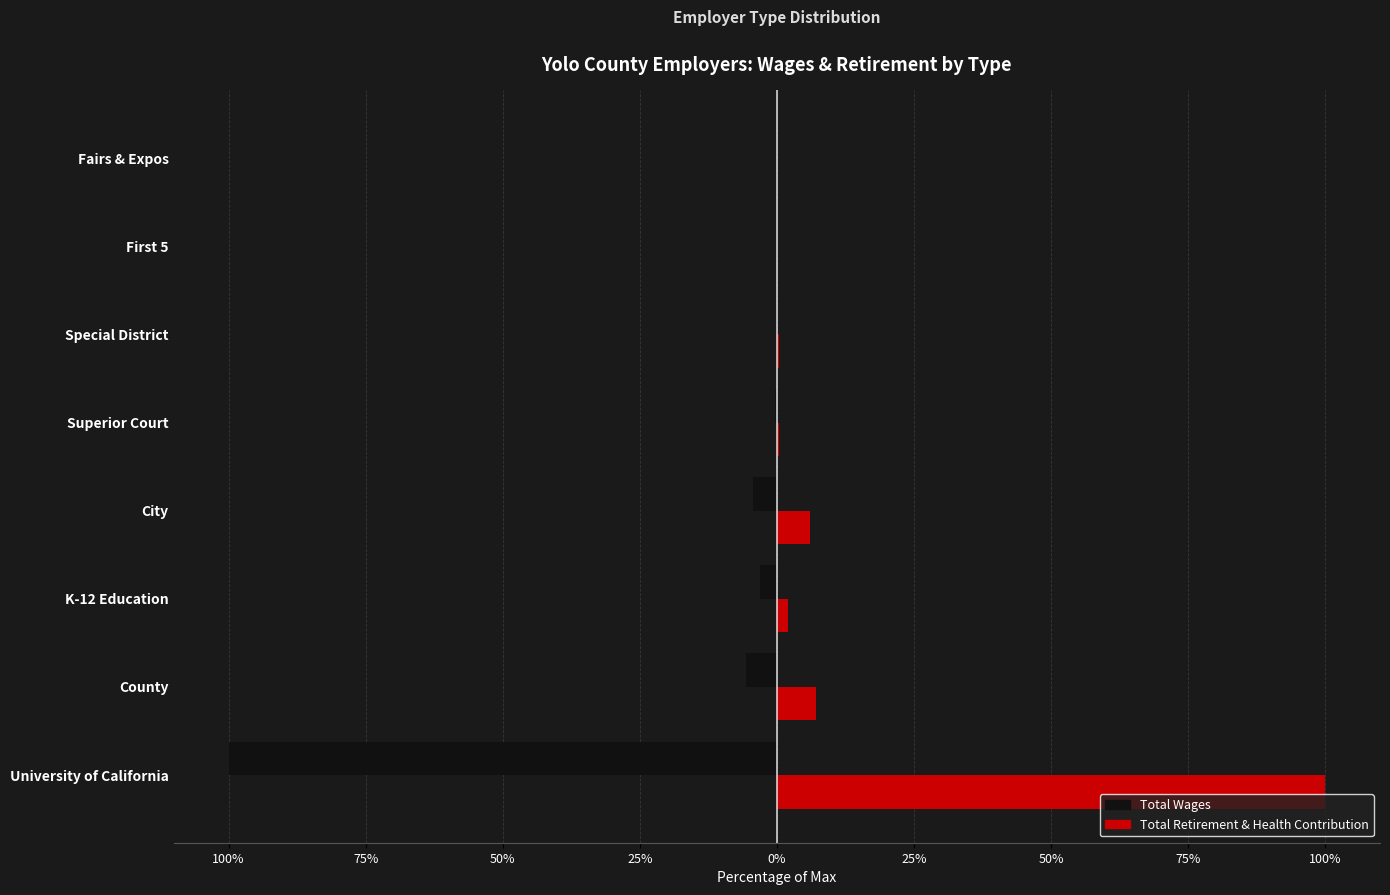

What are all the series names shown in the legend?

Total Wages, Total Retirement & Health Contribution